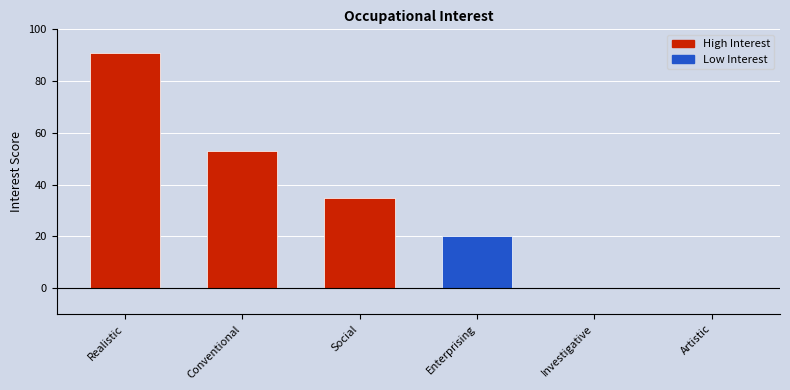

Reading left to right, extract all data points from this chart.

Realistic=91	Conventional=53	Social=35	Enterprising=20	Investigative=0	Artistic=0